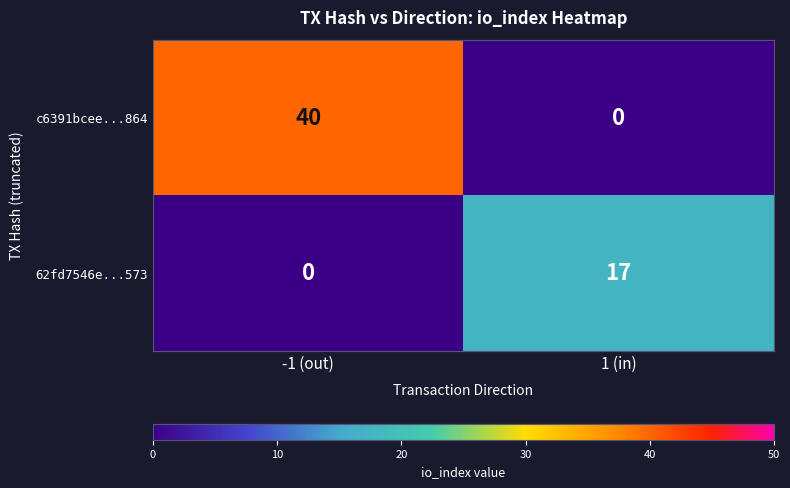

Rank the series by their maximum value, from lowest to highest.

62fd7546e...573, c6391bcee...864